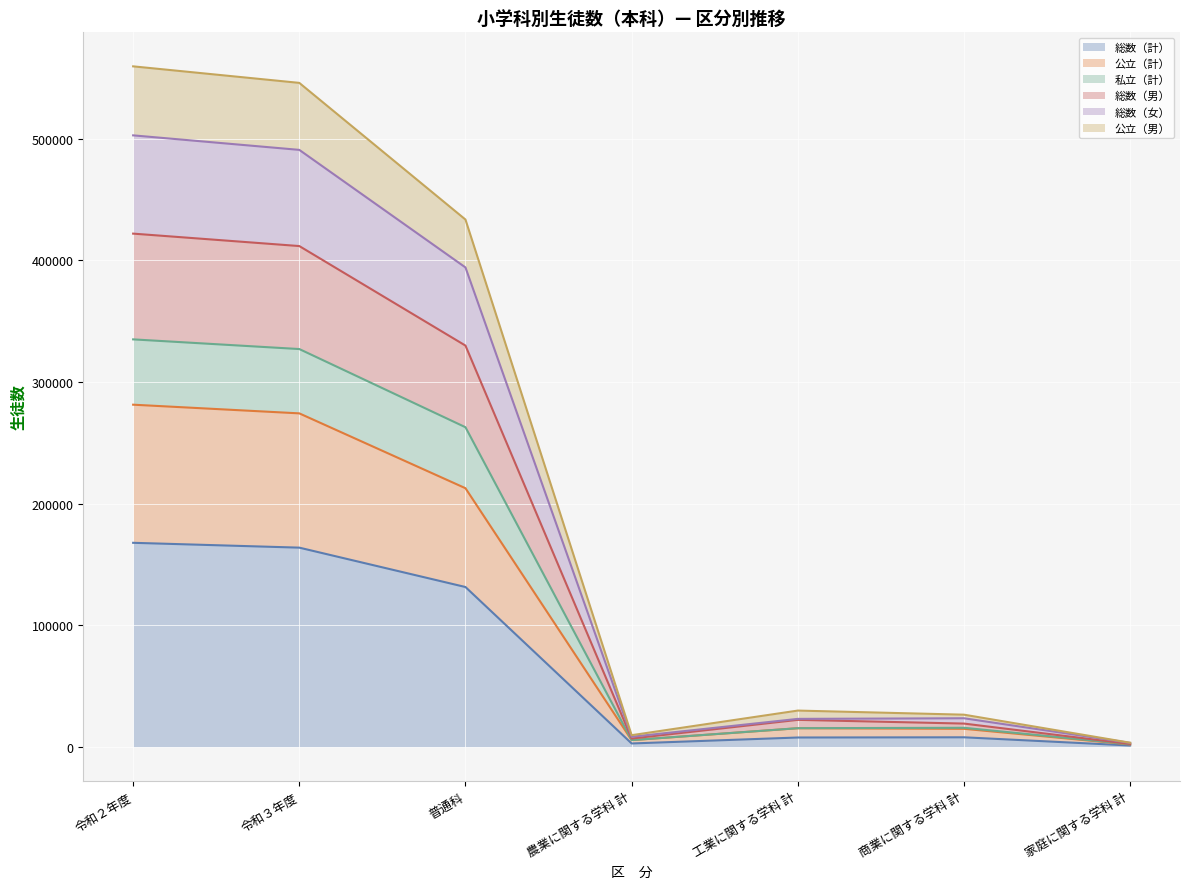

What position from the right is 商業に関する学科 計?

2